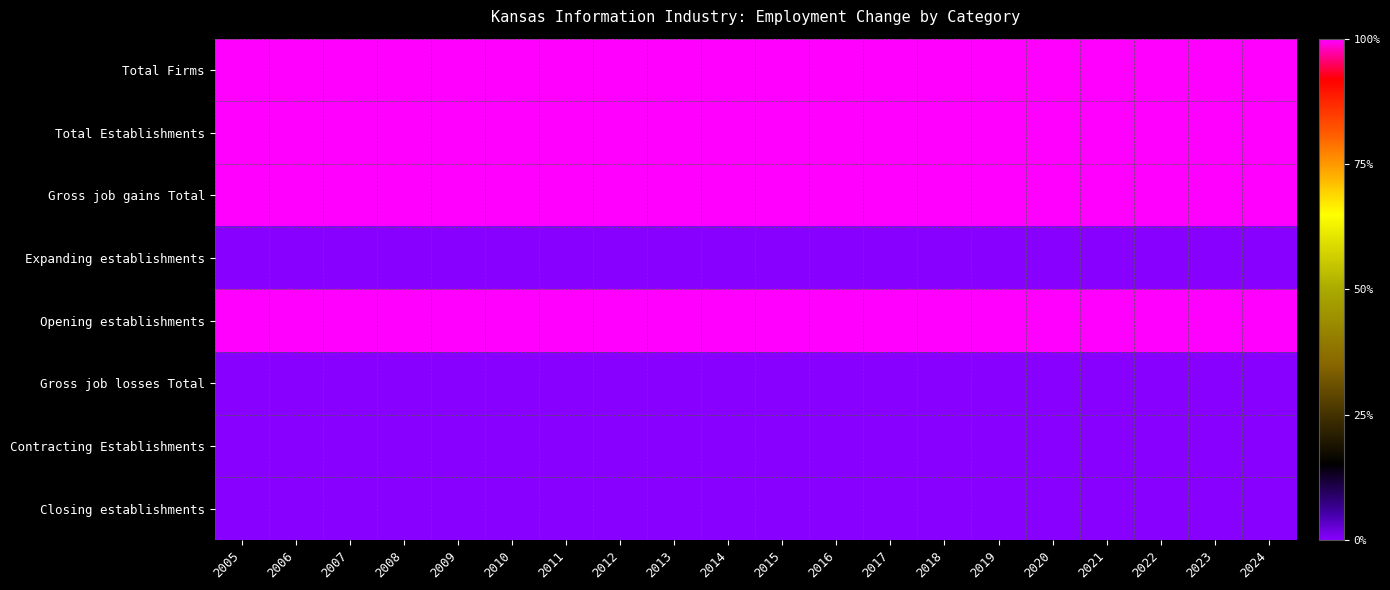

Which category has the highest value across all series?

2005